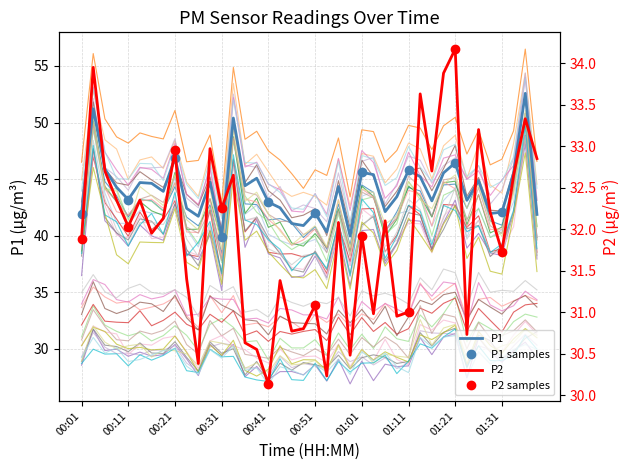

What is the maximum value for P1?

52.6